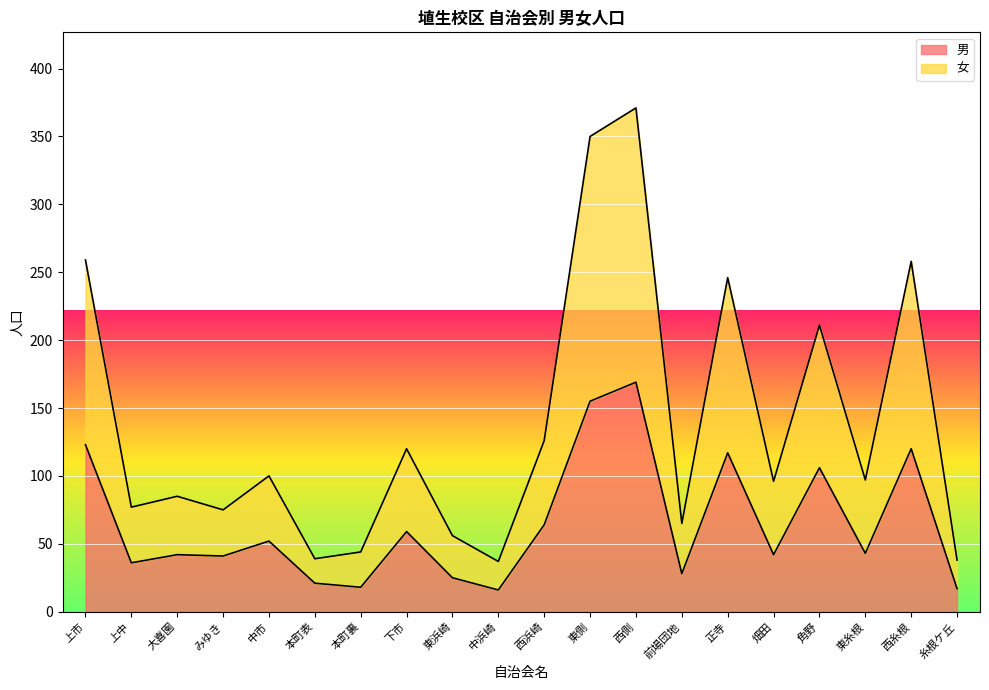

What position from the right is 畑田?

5